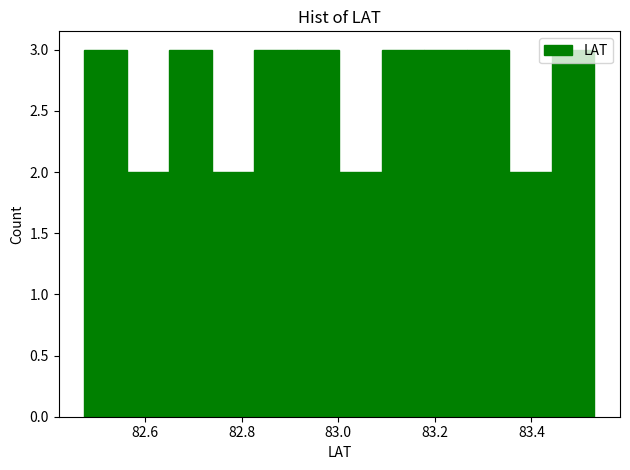

Reading left to right, transcribe this chart: for each bar, give the range it covers on the x-axis and its height. Neither the bar edges nor the heights are printed on the chart, so give them approximately, as read against the axes.

82.48 to 82.56: 3
82.56 to 82.64: 2
82.64 to 82.74: 3
82.74 to 82.82: 2
82.82 to 82.92: 3
82.92 to 83.00: 3
83.00 to 83.10: 2
83.10 to 83.18: 3
83.18 to 83.26: 3
83.26 to 83.36: 3
83.36 to 83.44: 2
83.44 to 83.54: 3